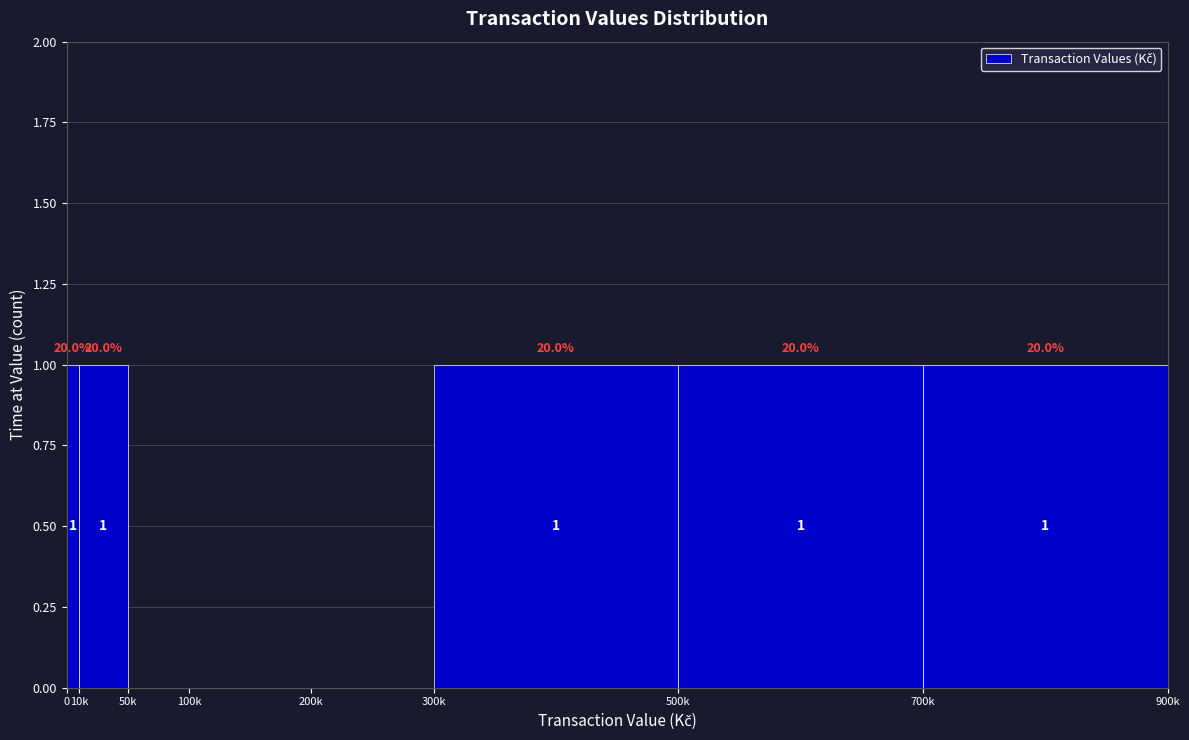

Reading right to left, extract all data points from this chart.

700k=1	500k=1	300k=1	200k=0	100k=0	50k=0	10k=1	0=1